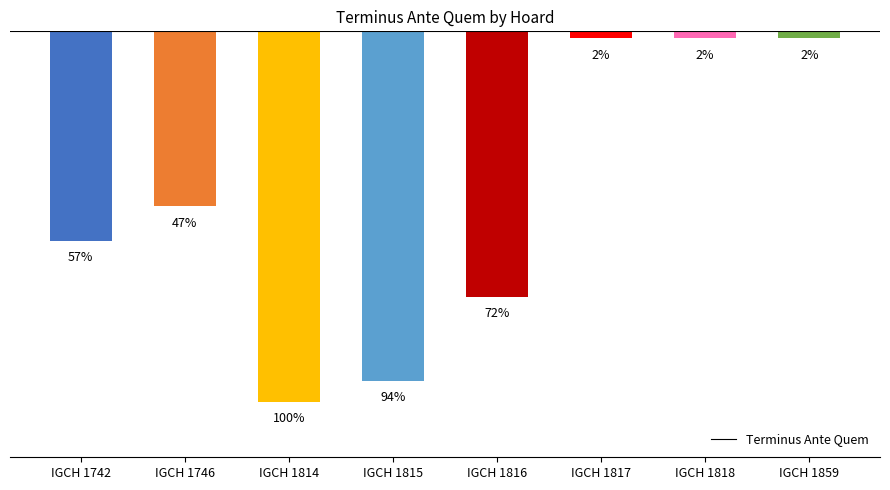

Are the bars horizontal?

No